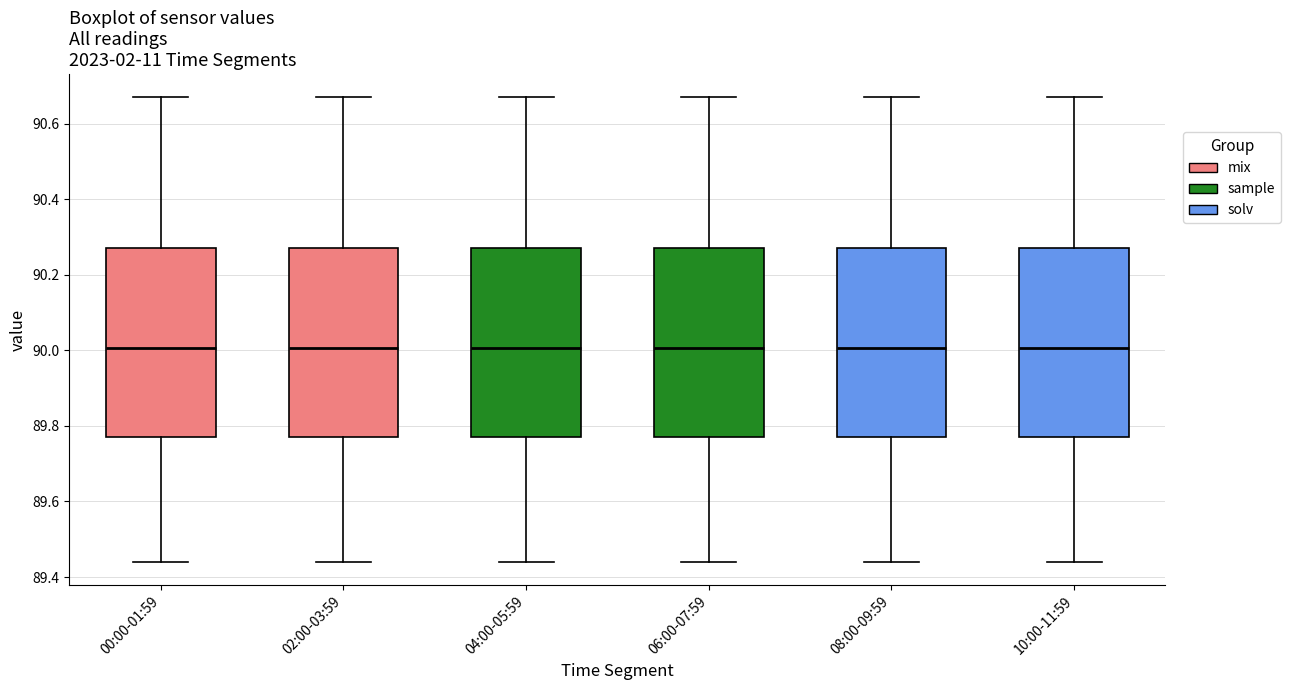

Where is the upper edge of the box for 04:00-05:59 on the y-axis? The values are not printed on the chart, so give them approximately, as read against the axis.

90.28